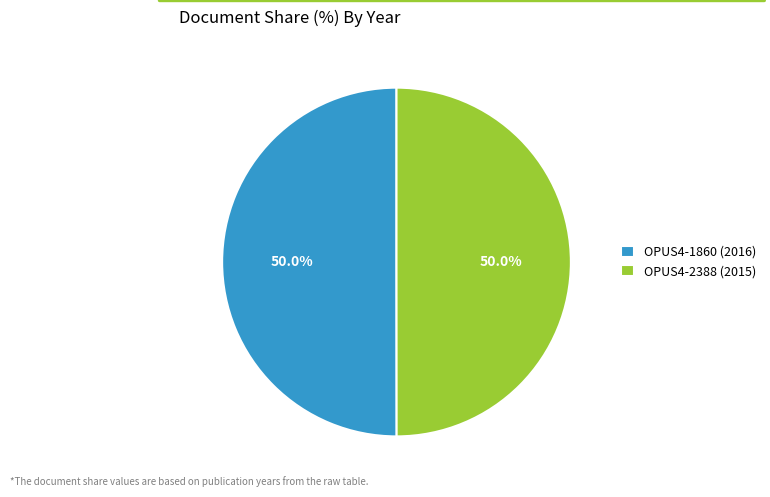

Count the number of slices in the pie.

2